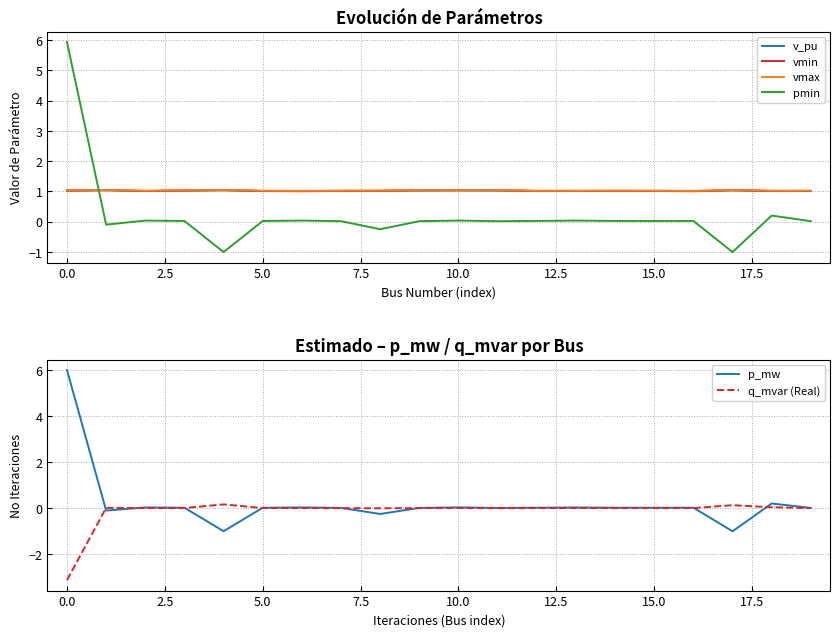

Between 12 and 17, which is larger?

17